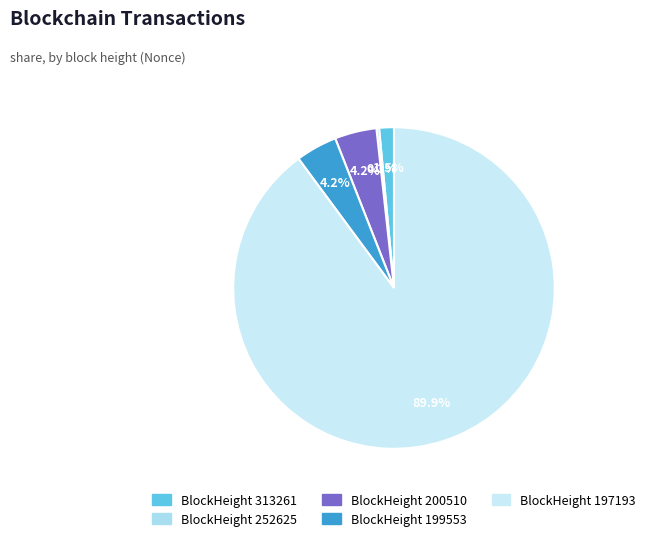

To the nearest percent, what is the average slice percentage?

20%